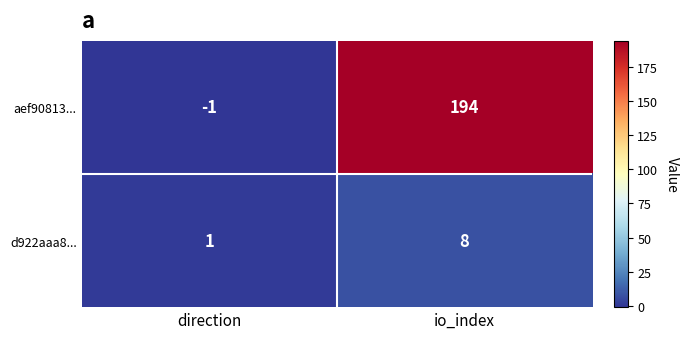

What is the difference between the maximum and minimum values in the d922aaa8... series?

7